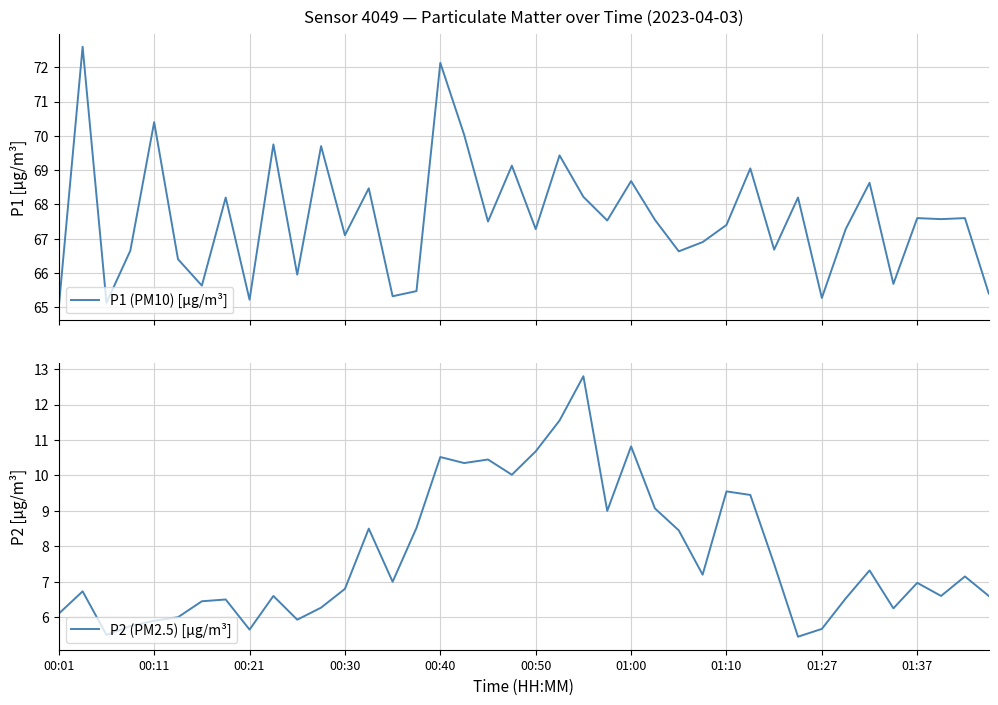

Reading left to right, what are all the values shown in this chart?

P1 (PM10) [μg/m³]: 65.0	72.6	65.1	66.7	70.4	66.4	65.6	68.2	65.2	69.8	66.0	69.7	67.1	68.5	65.3	65.5	72.1	70.0	67.5	69.1	67.3	69.4	68.2	67.5	68.7	67.5	66.6	66.9	67.4	69.0	66.7	68.2	65.3	67.3	68.6	65.7	67.6	67.6	67.6	65.4
P2 (PM2.5) [μg/m³]: 6.1	6.7	5.5	5.8	5.9	6.0	6.5	6.5	5.7	6.6	5.9	6.3	6.8	8.5	7.0	8.5	10.5	10.3	10.4	10.0	10.7	11.6	12.8	9.0	10.8	9.1	8.4	7.2	9.6	9.4	7.5	5.5	5.7	6.5	7.3	6.2	7.0	6.6	7.2	6.6